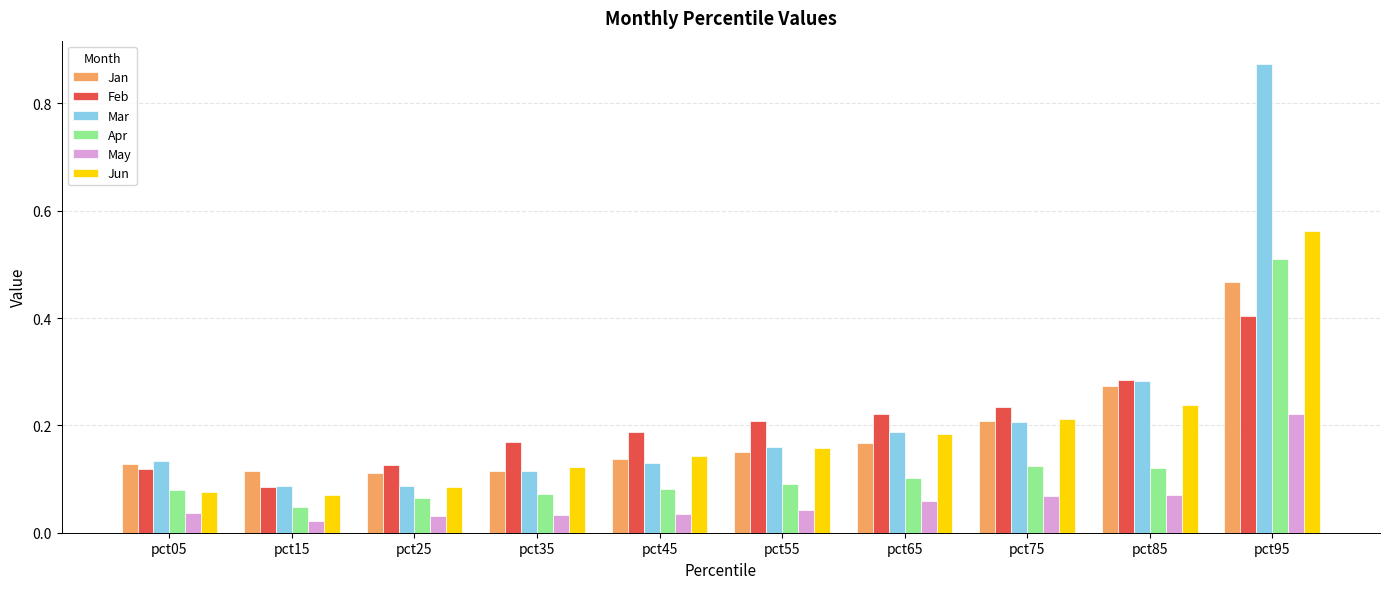

What are all the series names shown in the legend?

Jan, Feb, Mar, Apr, May, Jun